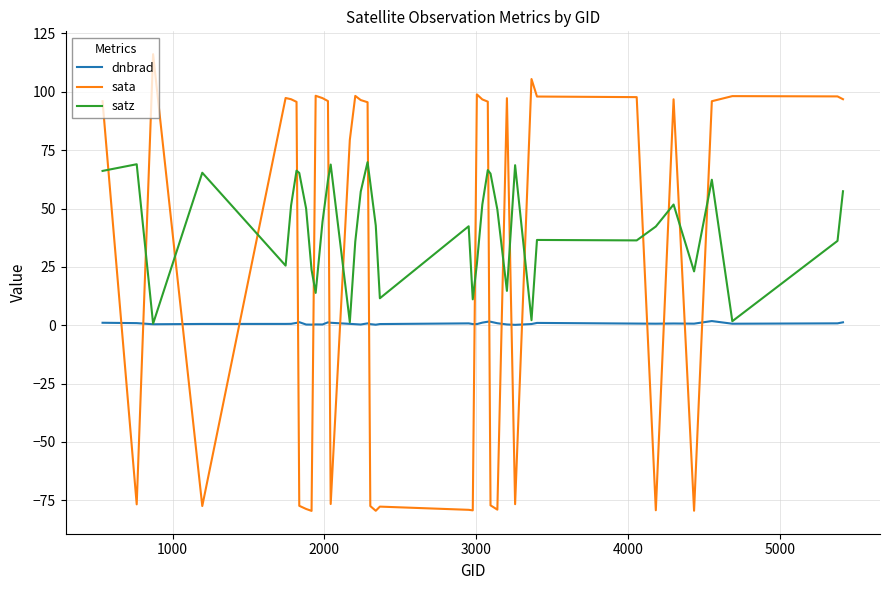

How many intersections are there between sata and dnbrad?

18